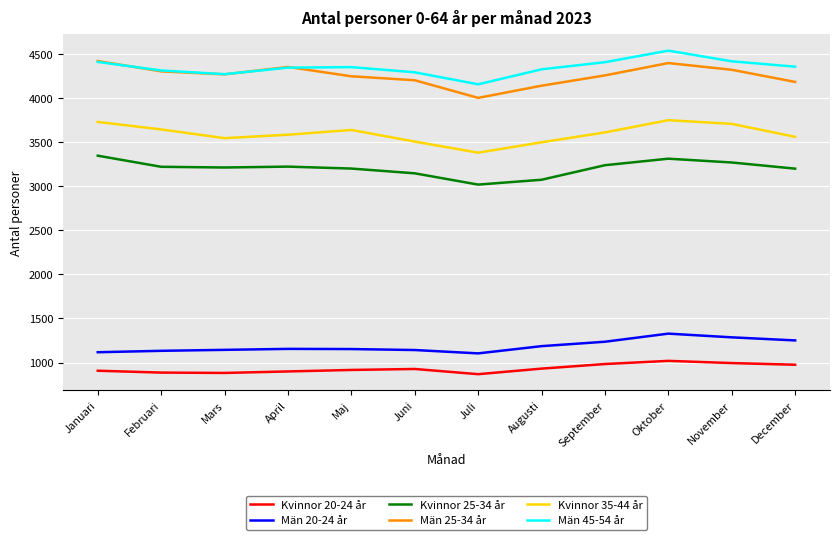

Is it true that Män 25-34 år equals 4421 at Januari?

True